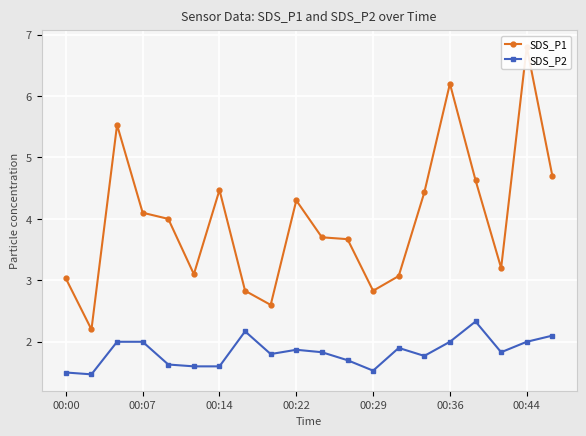

How many lines are shown in the chart?

2